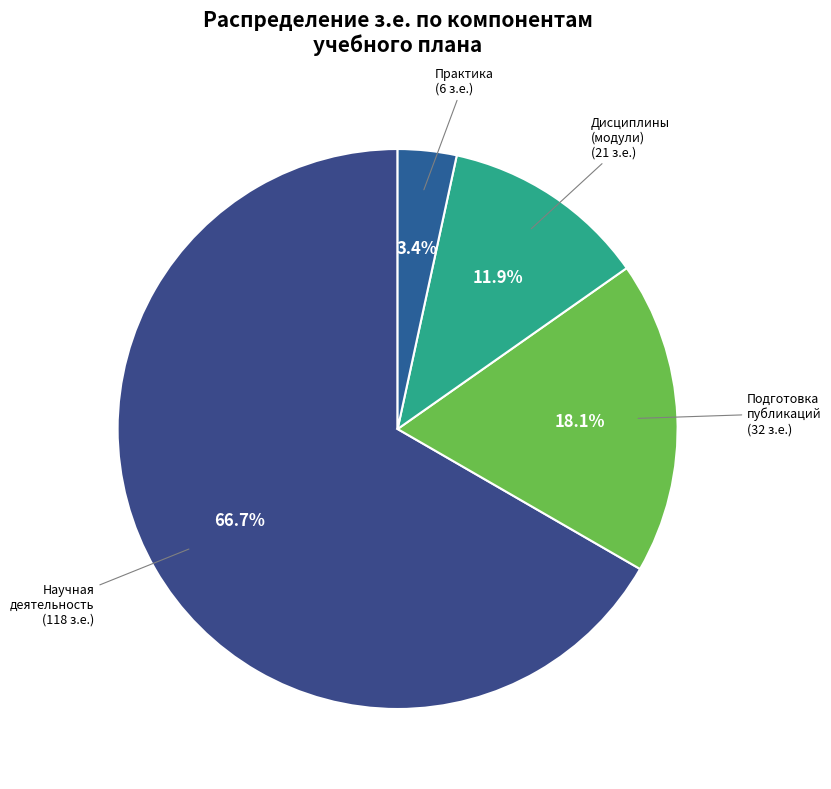

How many segments does this pie chart have?

4